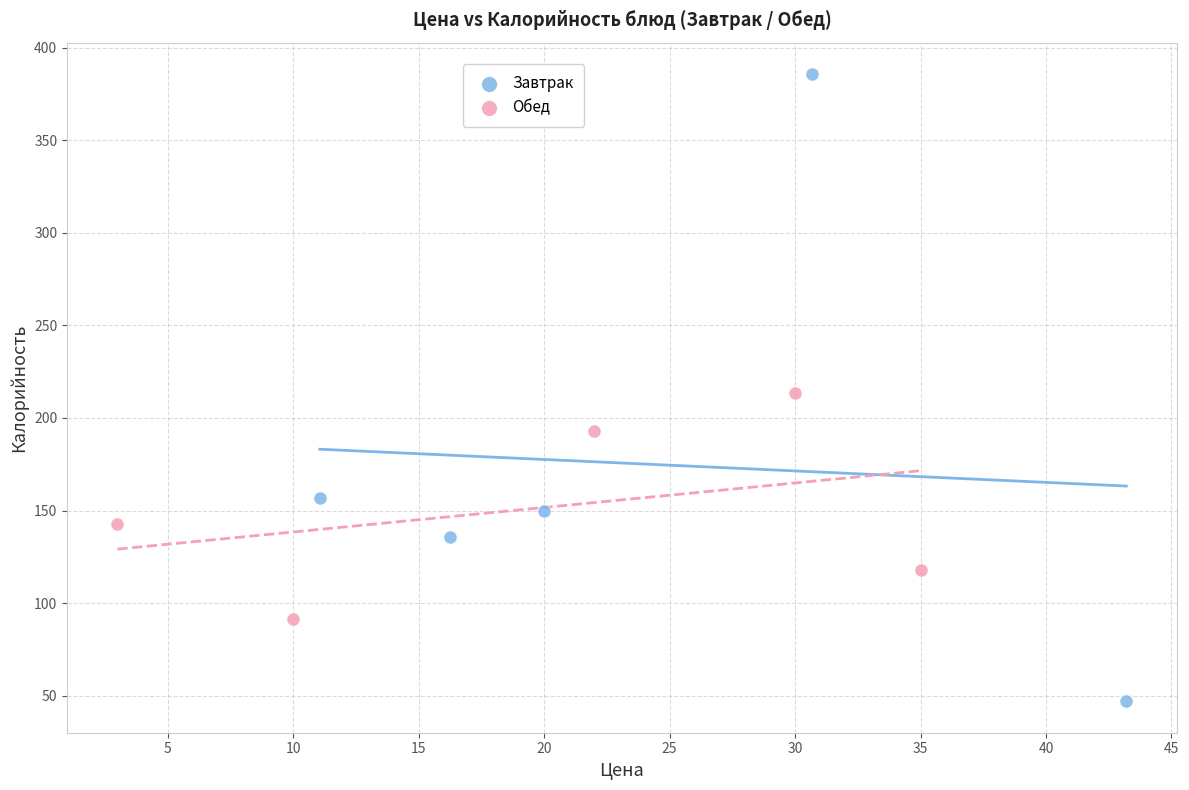

Which series reaches the minimum Y coordinate?

Завтрак